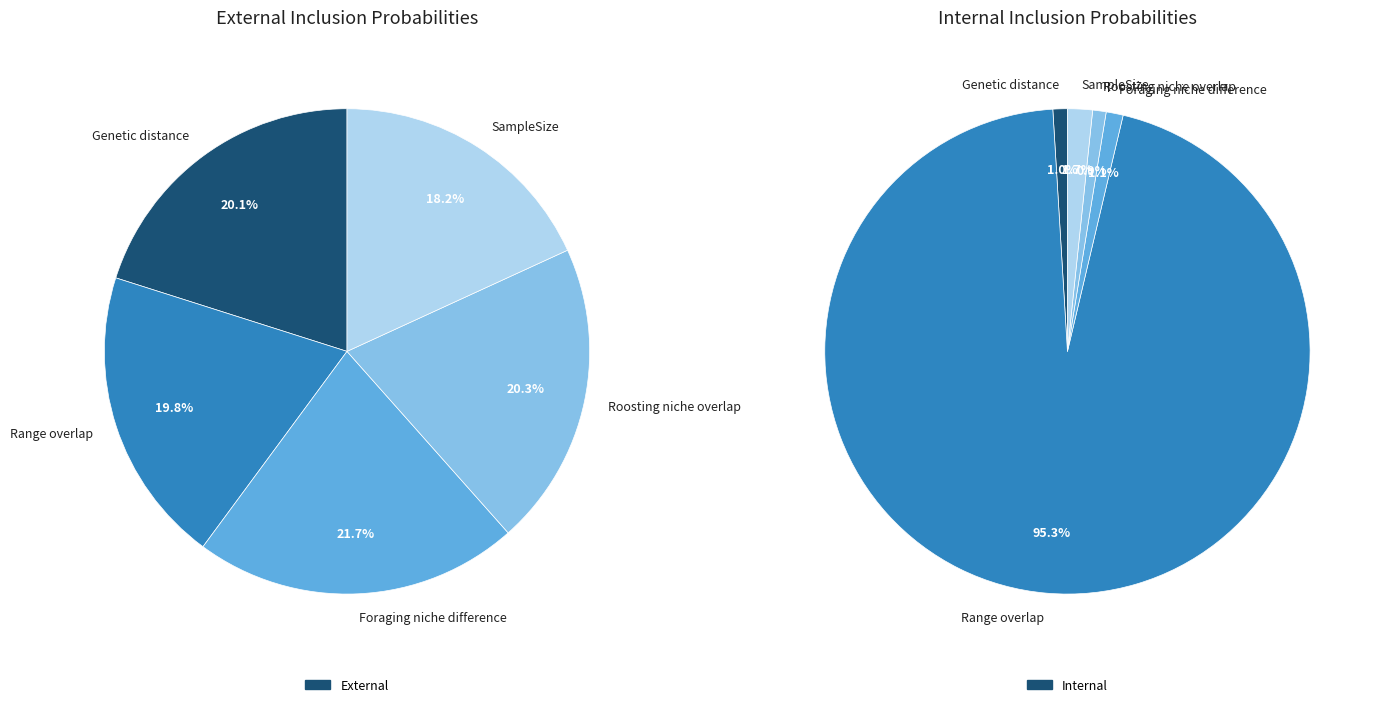

To the nearest percent, what portion does Genetic distance represent?

20%